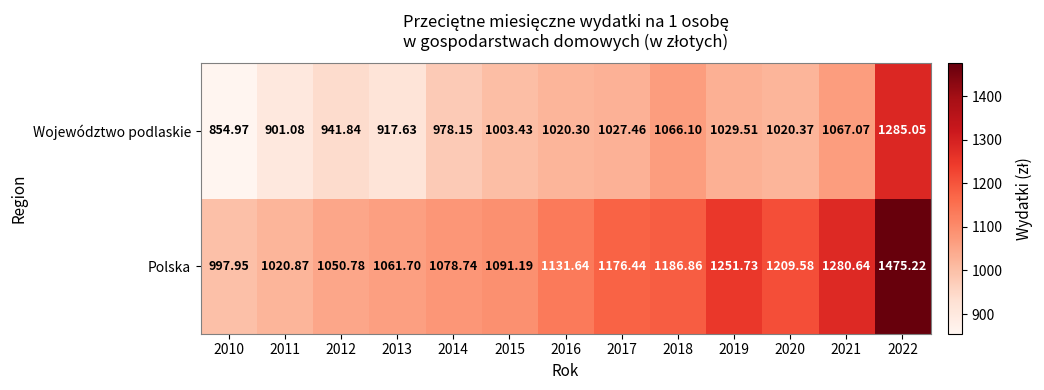

What is the spread (max minus min) of values at 2020?

189.2